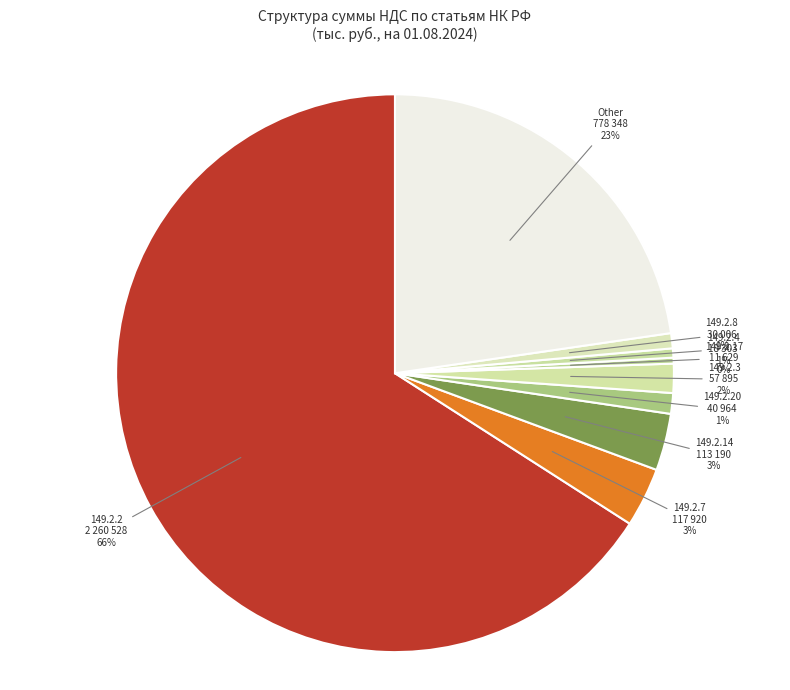

Count the number of slices in the pie.

9